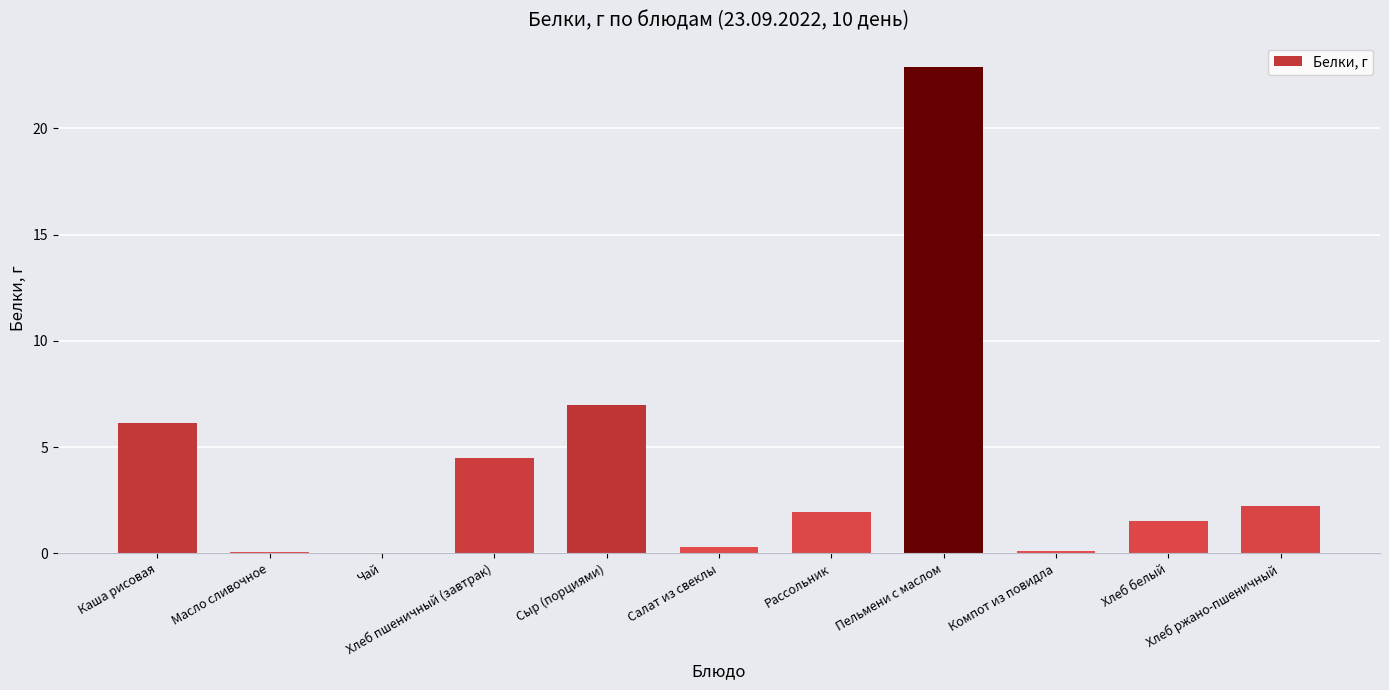

What is the sum of all values?

46.7